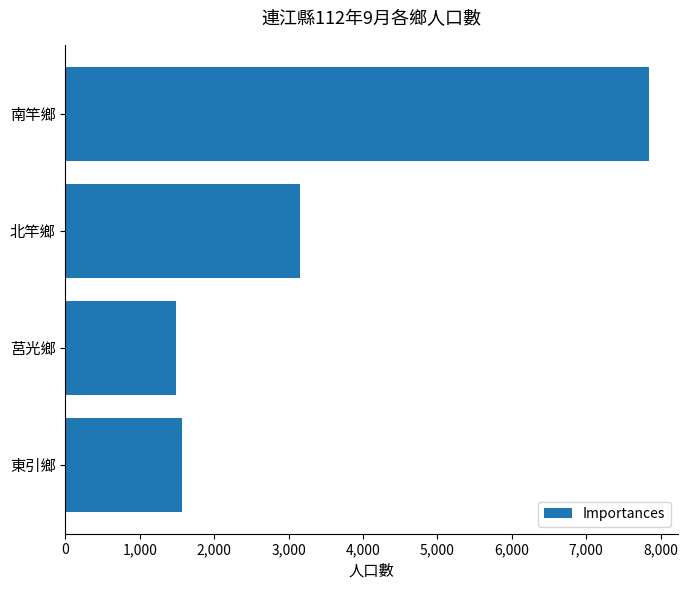

What is the change in value from 北竿鄉 to 東引鄉?

-1580